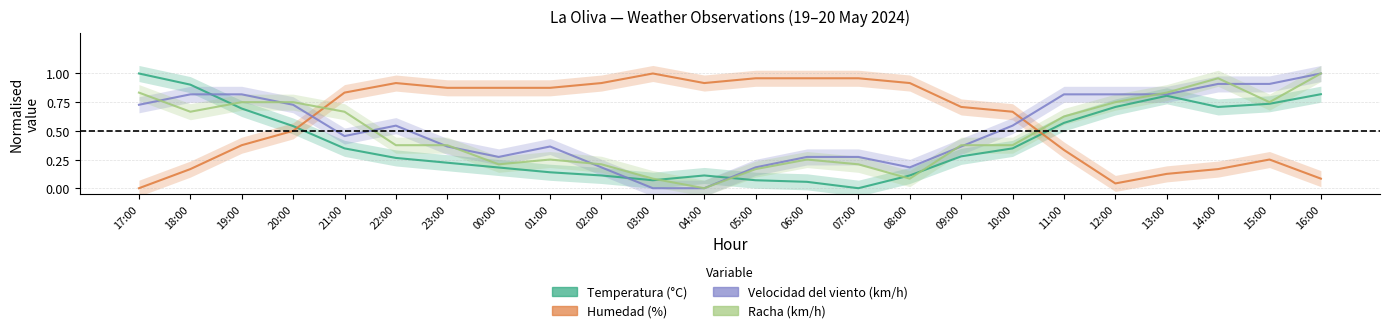

The value of Temperatura (°C) at 19:00 is 0.7. True or false?

True